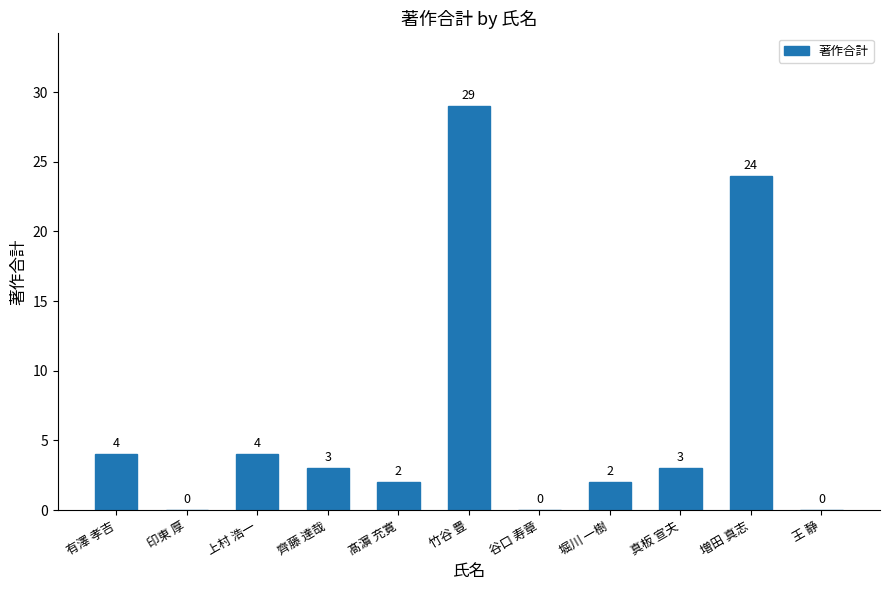

Which label corresponds to the largest value in the chart?

竹谷 豊